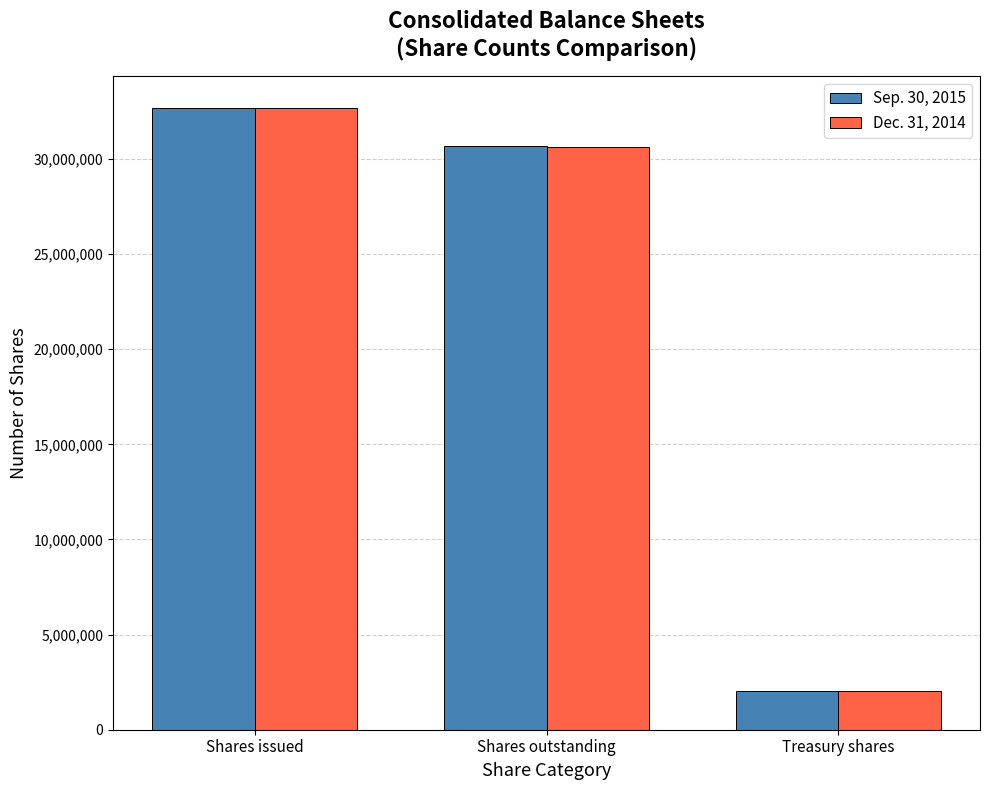

Count the number of data series in this chart.

2